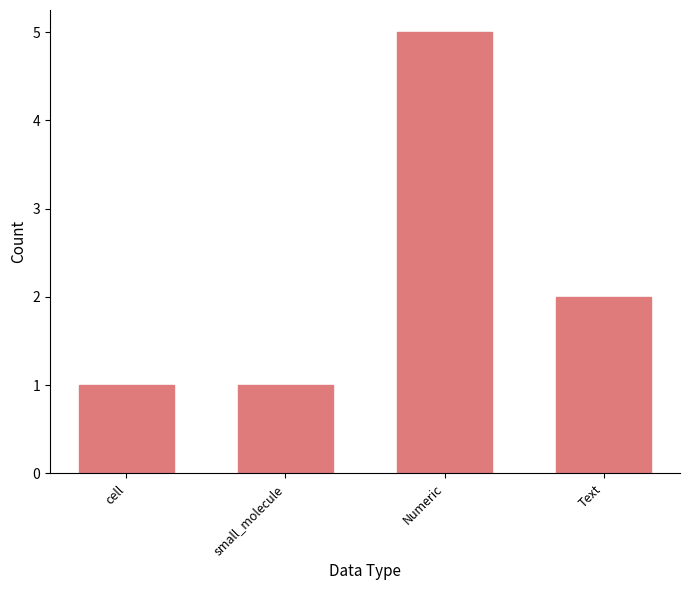

What is the average value?

2